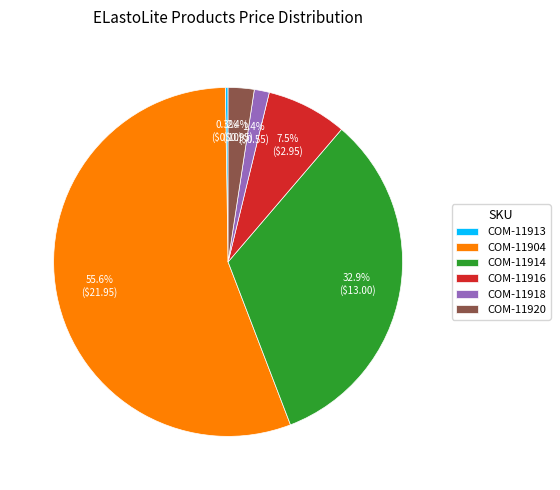

Which category has the biggest portion of the pie?

COM-11904